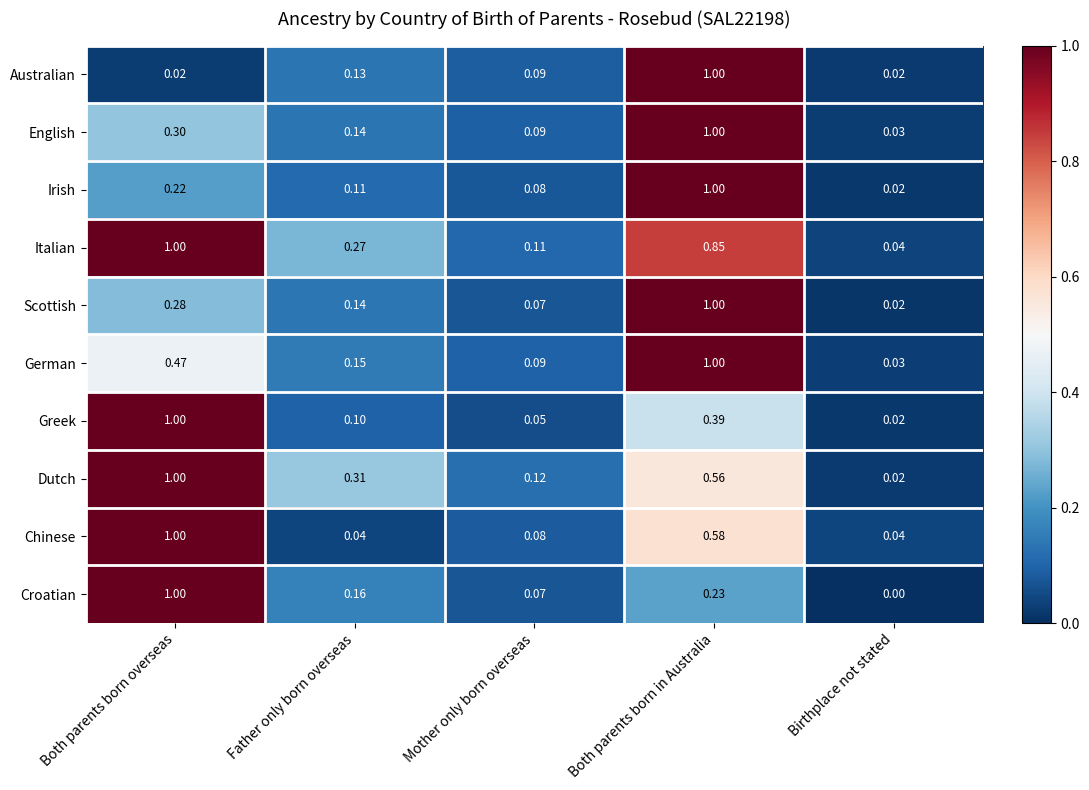

Is the value of Australian at Birthplace not stated greater than the value of German at Both parents born in Australia?

No